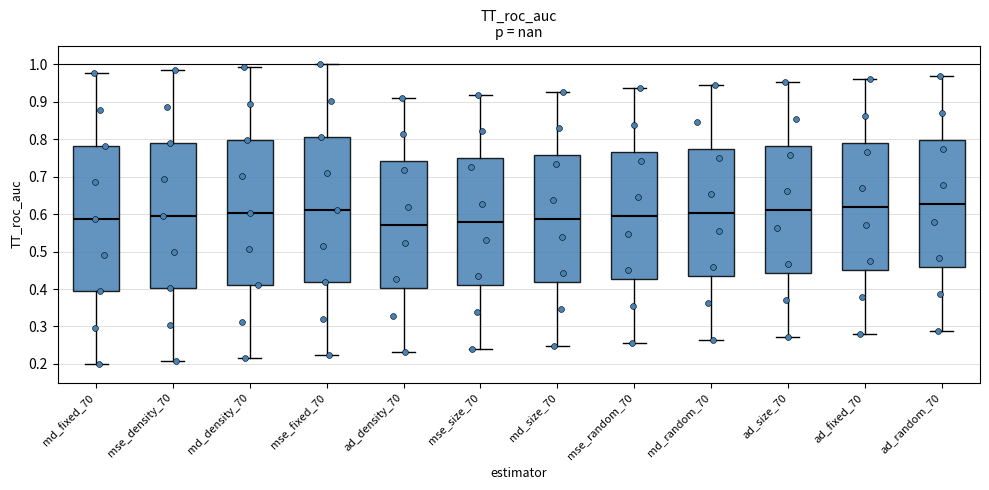

Where does the lower whisker of the box for mse_random_70 end on the y-axis? The values are not printed on the chart, so give them approximately, as read against the axis.

0.26